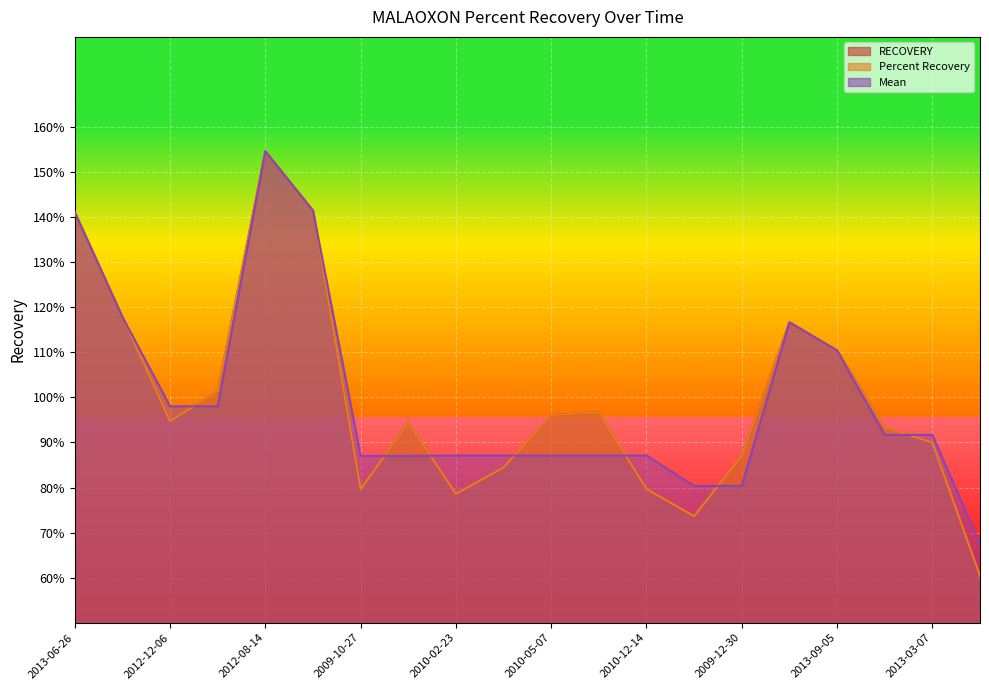

Which category has the highest value in the Mean series?

2012-08-14